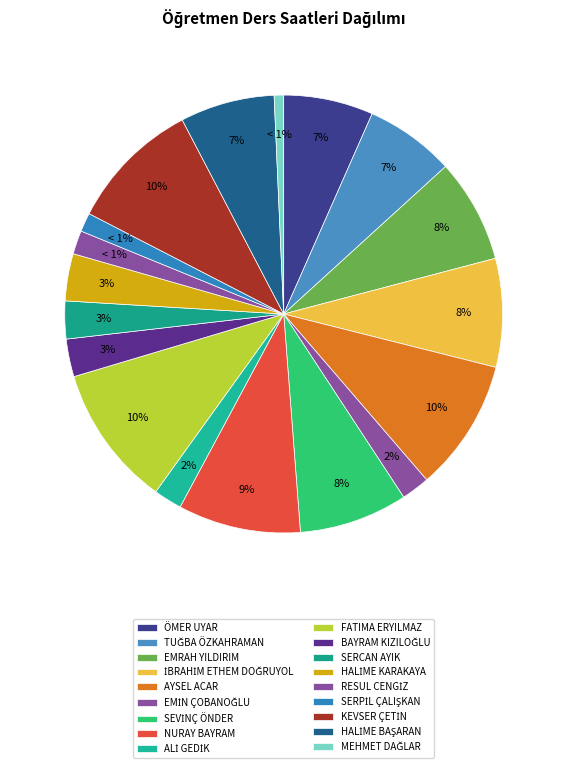

What percentage do BAYRAM KIZILOĞLU and EMİN ÇOBANOĞLU together represent?

4.9%